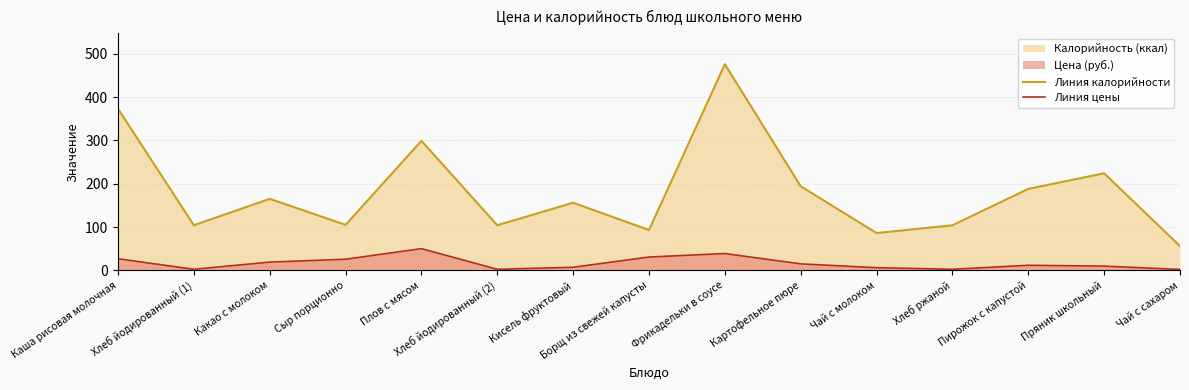

Is the value of Линия калорийности at Хлеб ржаной greater than the value of Линия цены at Борщ из свежей капусты?

Yes